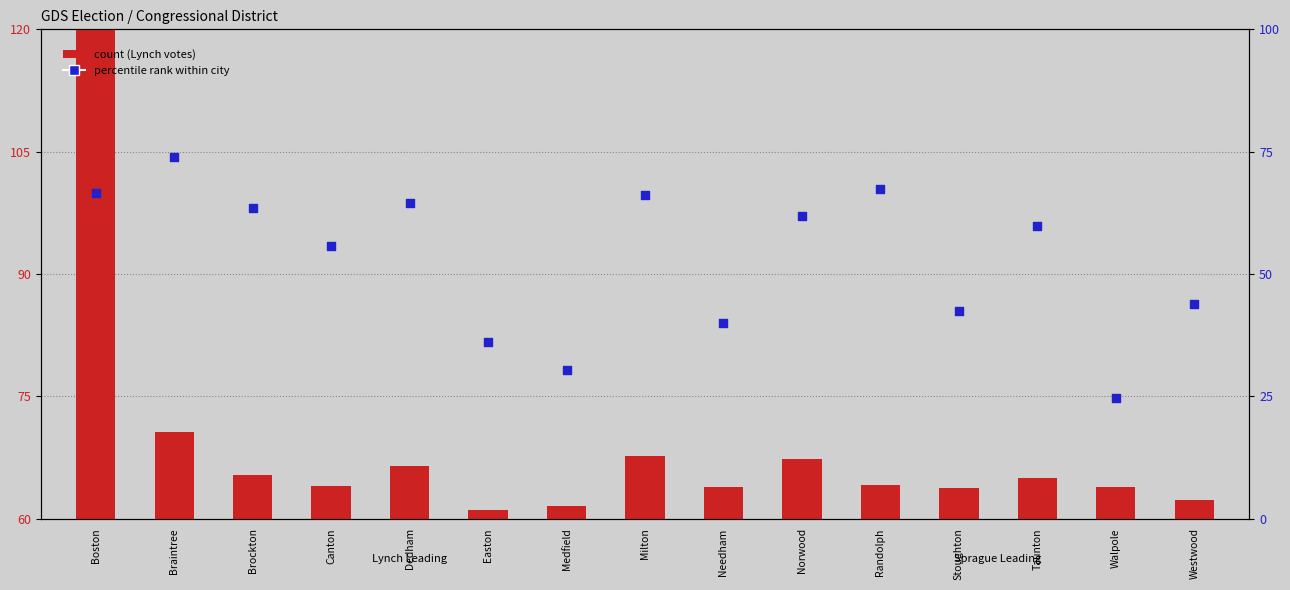

Which series has the widest spread of Y values?

Stephen F. Lynch (scaled)